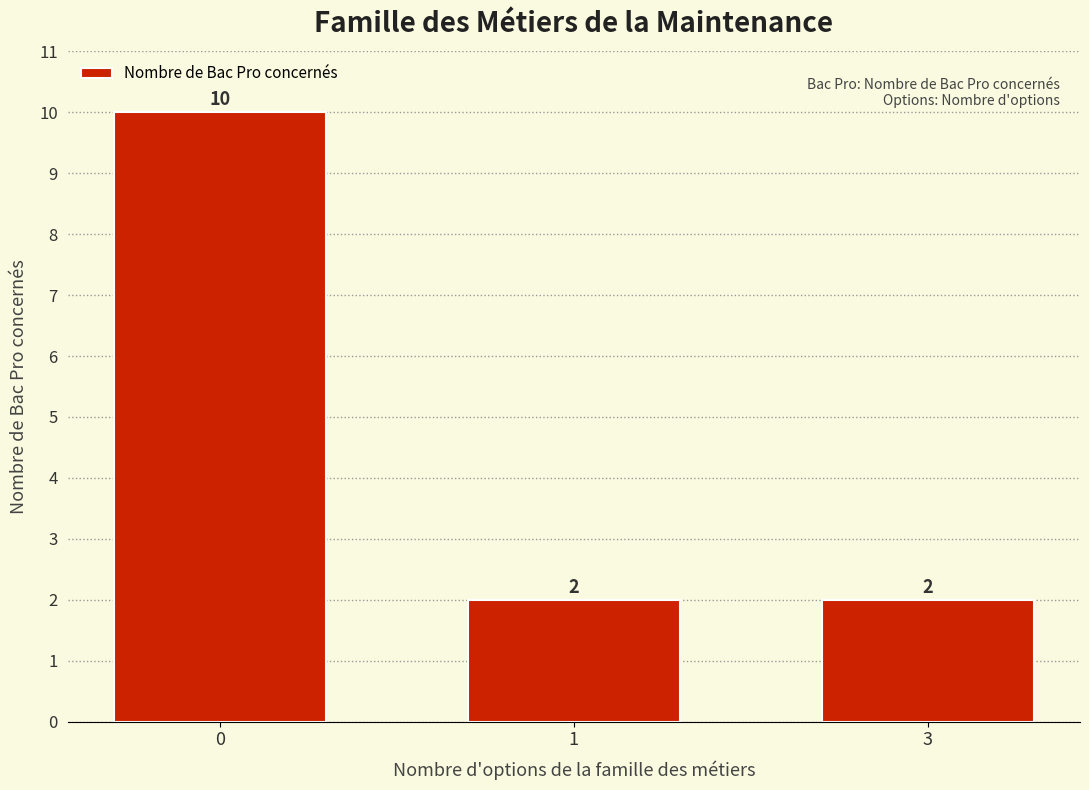

What is the smallest value displayed?

2